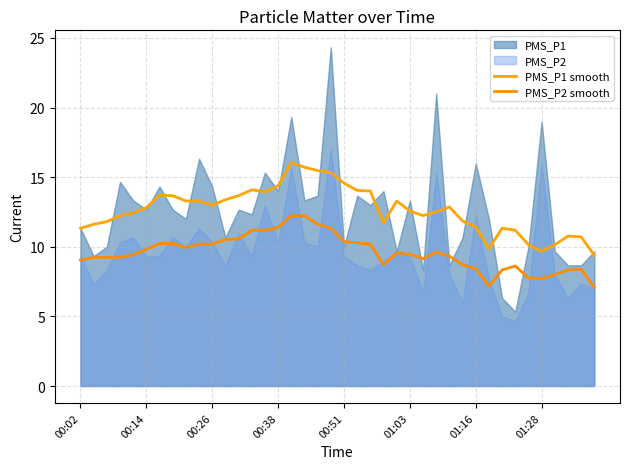

Is the value of PMS_P2 smooth at 01:28 greater than the value of PMS_P1 smooth at 00:26?

No